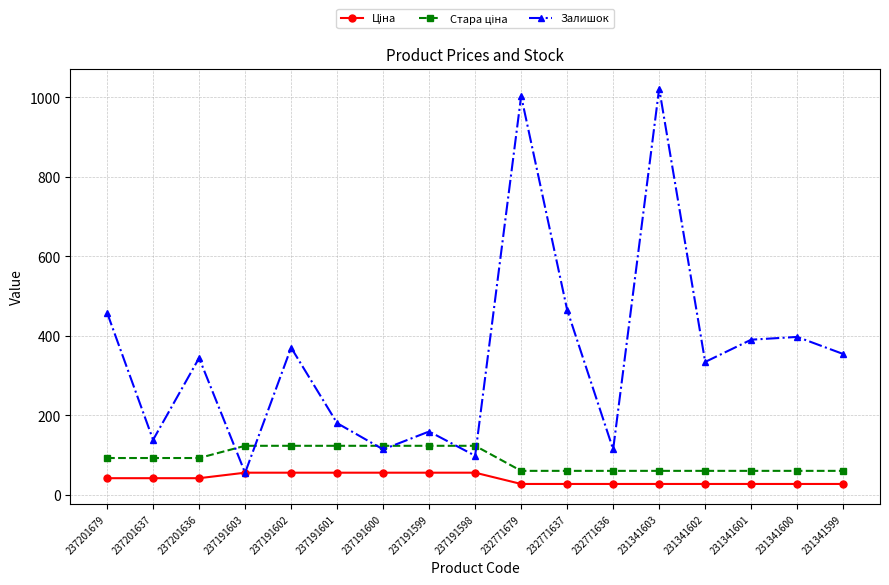

What is the difference between the highest and lowest values at 231341601?

363.0